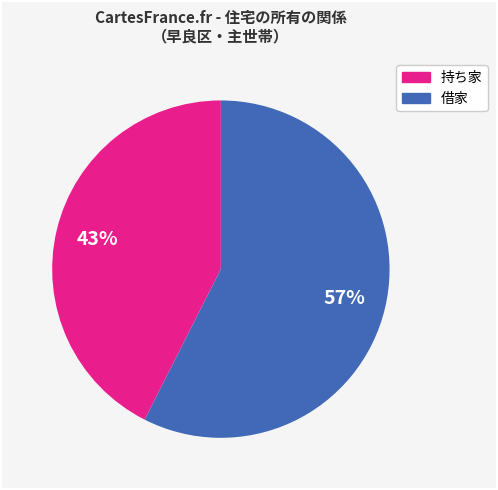

How many slices are in this pie chart?

2